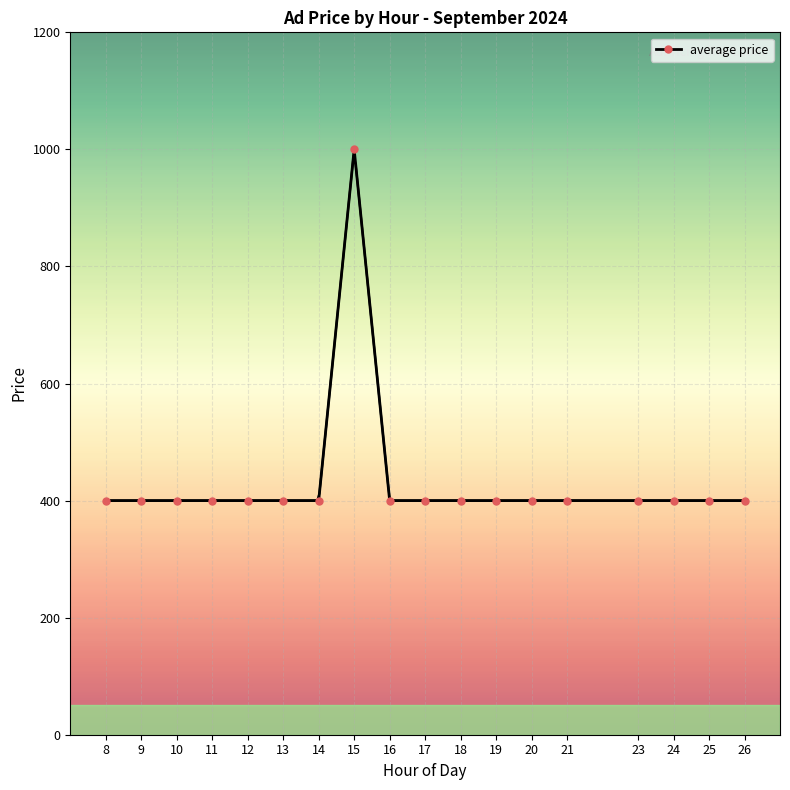

What is the value of the 5th point from the left?

400